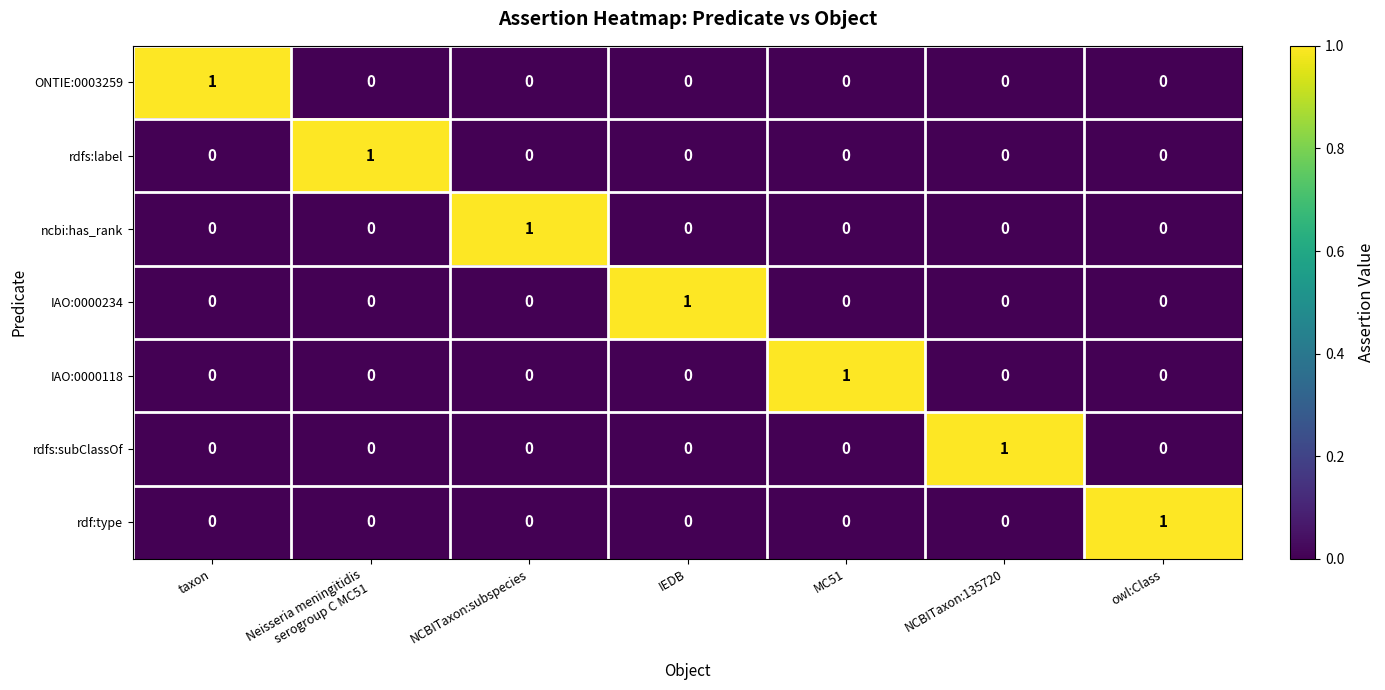

The IAO:0000118 series shows 1 at MC51. True or false?

True